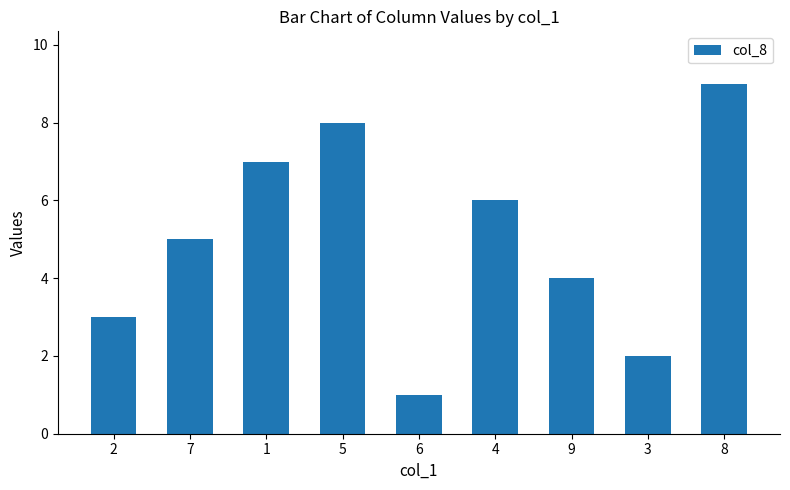

How many bars are there in total?

9